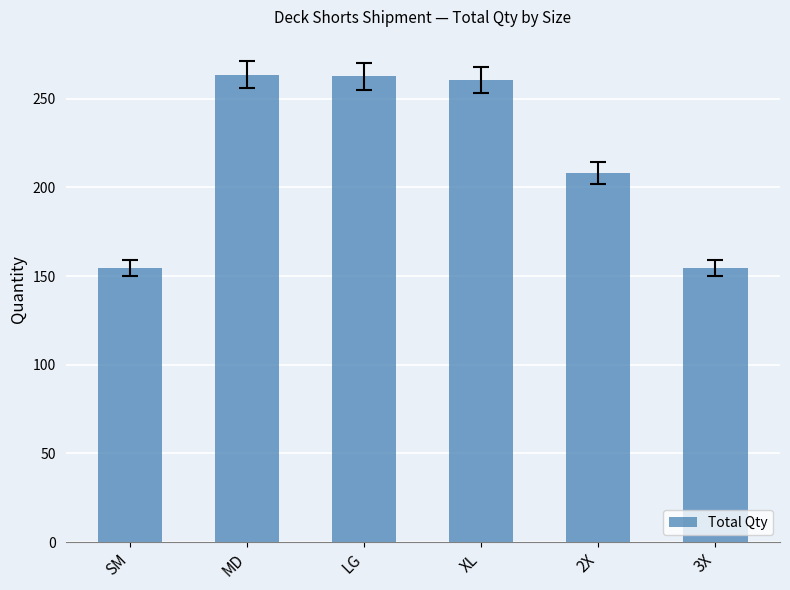

What is the difference between the maximum and minimum values?

109.2